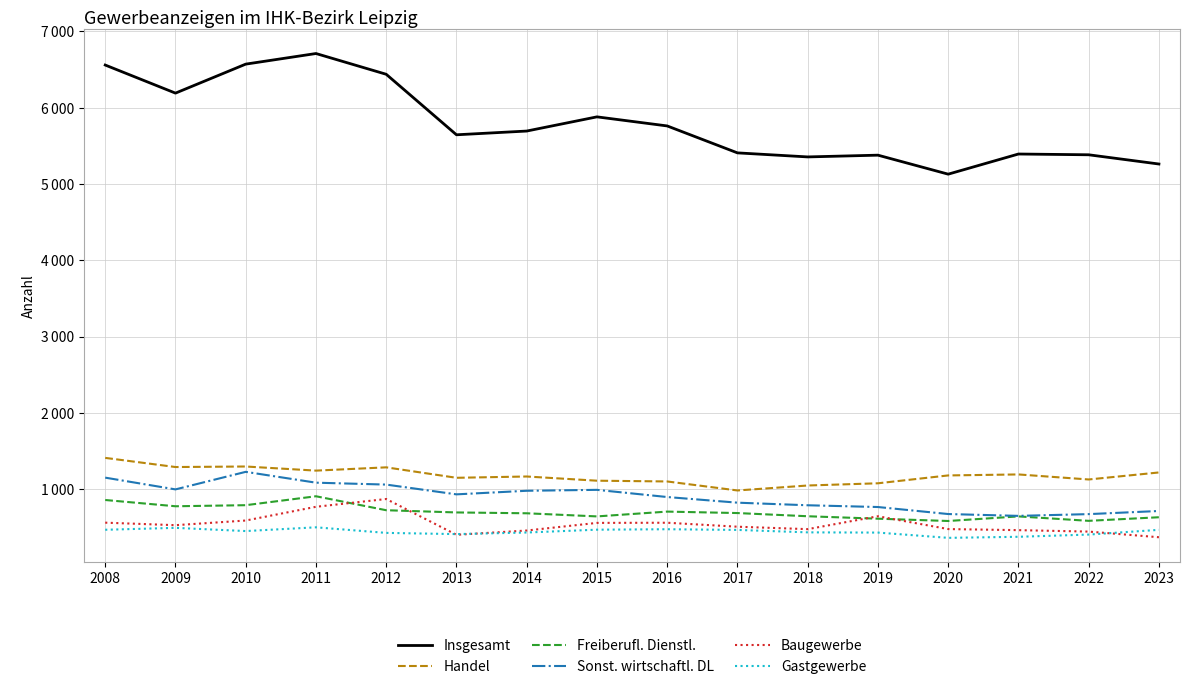

What is the sum of all Freiberufl. Dienstl. values?

11203